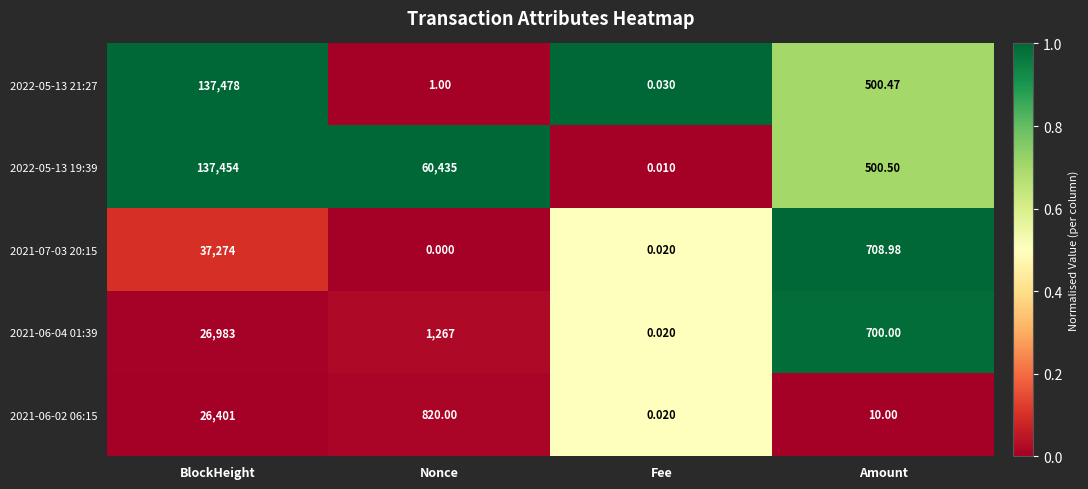

Between BlockHeight and Amount, which series saw the biggest shift?

2022-05-13 21:27